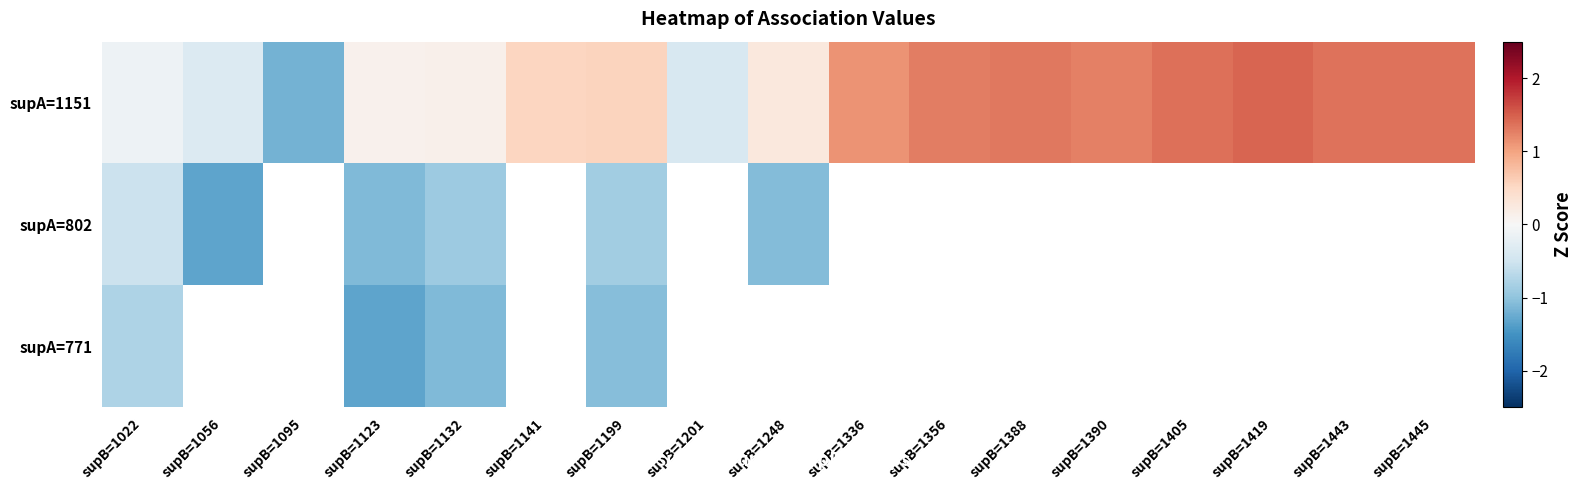

Rank the categories by supA=1151 value from lowest to highest.

supB=1095, supB=1201, supB=1056, supB=1022, supB=1123, supB=1132, supB=1248, supB=1141, supB=1199, supB=1336, supB=1390, supB=1356, supB=1388, supB=1443, supB=1445, supB=1405, supB=1419